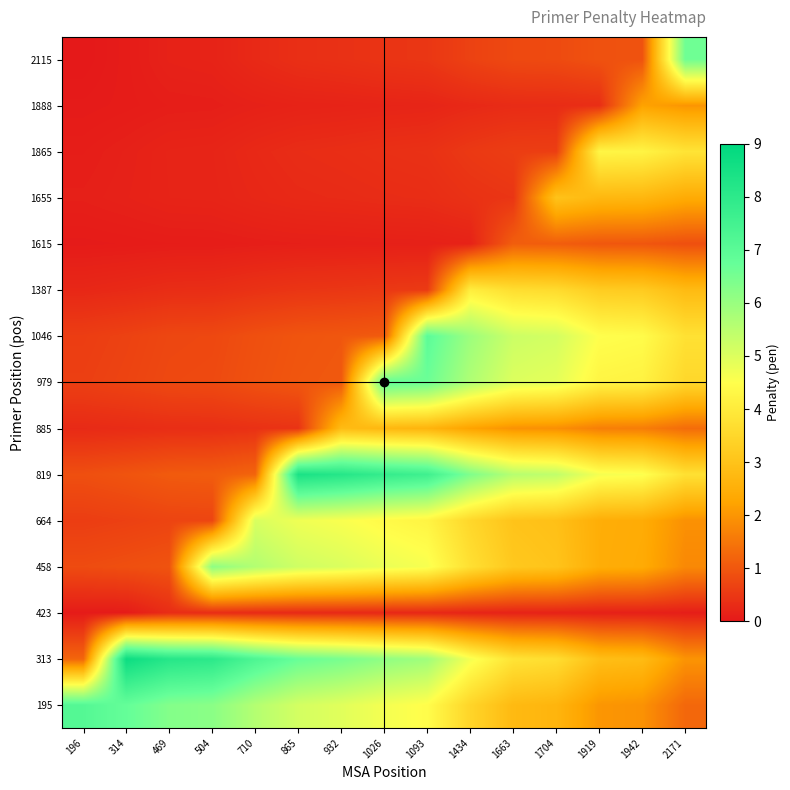

Reading right to left, transcribe all the data shown in this chart.

195: 2171=1.3	1942=1.9	1919=2.0	1704=2.6	1663=2.8	1434=3.4	1093=4.5	1026=4.7	932=4.9	865=5.1	710=5.6	504=6.2	469=6.3	314=6.8	196=7.1
313: 2171=2.0	1942=2.8	1919=2.9	1704=3.7	1663=3.8	1434=4.6	1093=5.9	1026=6.1	932=6.5	865=6.7	710=7.3	504=8.0	469=8.2	314=8.7	196=1.2
423: 2171=0.1	1942=0.1	1919=0.1	1704=0.2	1663=0.2	1434=0.2	1093=0.2	1026=0.2	932=0.3	865=0.3	710=0.3	504=0.3	469=0.3	314=0.0	196=0.0
458: 2171=1.8	1942=2.4	1919=2.5	1704=3.0	1663=3.1	1434=3.7	1093=4.6	1026=4.8	932=5.0	865=5.2	710=5.6	504=6.2	469=0.9	314=0.9	196=0.8
664: 2171=1.9	1942=2.4	1919=2.5	1704=2.9	1663=3.0	1434=3.5	1093=4.2	1026=4.4	932=4.6	865=4.7	710=5.1	504=0.7	469=0.7	314=0.6	196=0.6
819: 2171=3.7	1942=4.6	1919=4.6	1704=5.4	1663=5.6	1434=6.4	1093=7.6	1026=7.8	932=8.2	865=8.4	710=1.2	504=1.1	469=1.1	314=0.9	196=0.9
885: 2171=1.3	1942=1.6	1919=1.6	1704=1.9	1663=1.9	1434=2.2	1093=2.6	1026=2.7	932=2.8	865=0.4	710=0.4	504=0.3	469=0.3	314=0.3	196=0.3
979: 2171=3.5	1942=4.2	1919=4.3	1704=4.9	1663=5.0	1434=5.7	1093=6.7	1026=6.9	932=1.0	865=1.0	710=0.9	504=0.8	469=0.8	314=0.7	196=0.6
1046: 2171=3.8	1942=4.4	1919=4.5	1704=5.1	1663=5.3	1434=5.9	1093=6.9	1026=1.0	932=1.0	865=1.0	710=0.9	504=0.8	469=0.7	314=0.7	196=0.6
1387: 2171=2.8	1942=3.2	1919=3.2	1704=3.6	1663=3.7	1434=4.1	1093=0.5	1026=0.5	932=0.5	865=0.5	710=0.4	504=0.3	469=0.3	314=0.3	196=0.2
1615: 2171=0.9	1942=1.0	1919=1.0	1704=1.1	1663=1.1	1434=0.2	1093=0.1	1026=0.1	932=0.1	865=0.1	710=0.1	504=0.1	469=0.1	314=0.1	196=0.0
1655: 2171=2.4	1942=2.7	1919=2.7	1704=3.0	1663=0.5	1434=0.4	1093=0.3	1026=0.3	932=0.3	865=0.3	710=0.2	504=0.2	469=0.2	314=0.1	196=0.1
1865: 2171=3.8	1942=4.2	1919=4.3	1704=0.6	1663=0.6	1434=0.5	1093=0.4	1026=0.4	932=0.3	865=0.3	710=0.3	504=0.2	469=0.2	314=0.1	196=0.1
1888: 2171=2.0	1942=2.2	1919=0.3	1704=0.3	1663=0.3	1434=0.3	1093=0.2	1026=0.2	932=0.2	865=0.2	710=0.1	504=0.1	469=0.1	314=0.1	196=0.0
2115: 2171=6.6	1942=0.9	1919=0.9	1704=0.8	1663=0.8	1434=0.7	1093=0.5	1026=0.4	932=0.4	865=0.4	710=0.3	504=0.2	469=0.1	314=0.1	196=0.0